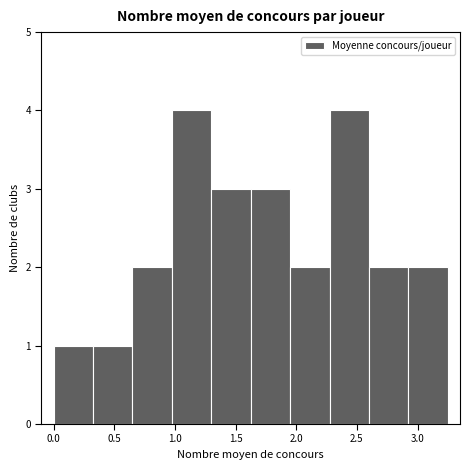

Reading left to right, transcribe this chart: for each bar, give the range it covers on the x-axis and its height. Neither the bar edges nor the heights are printed on the chart, so give them approximately, as read against the axes.

0.000 to 0.325: 1
0.325 to 0.650: 1
0.650 to 0.975: 2
0.975 to 1.300: 4
1.300 to 1.625: 3
1.625 to 1.950: 3
1.950 to 2.275: 2
2.275 to 2.600: 4
2.600 to 2.925: 2
2.925 to 3.250: 2